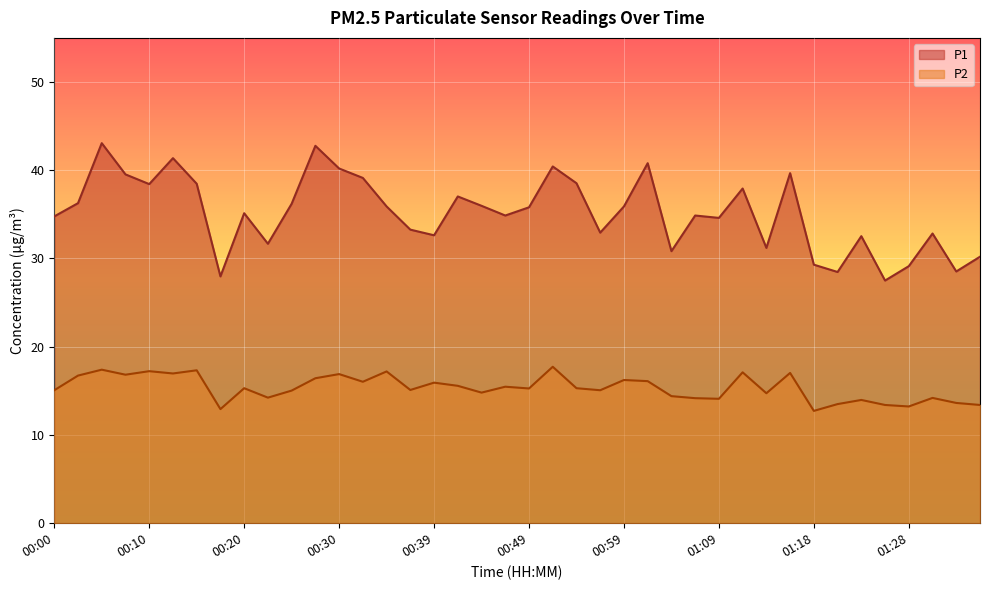

True or false: P1 has a value of 21.4 at 00:37.

False